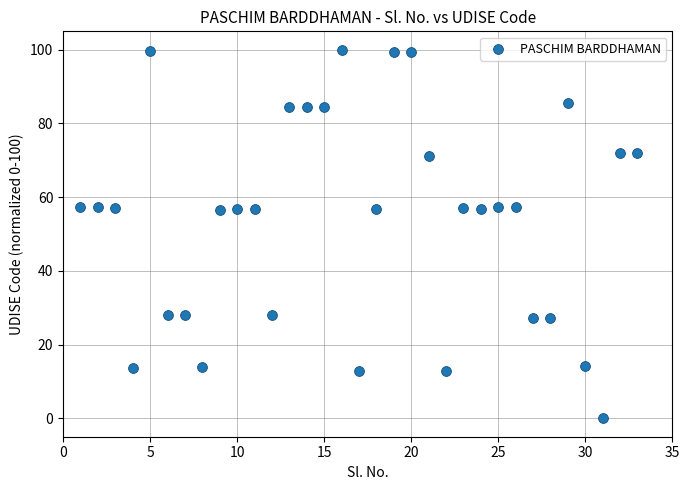

What is the range of X values (max minus min)?

32.0